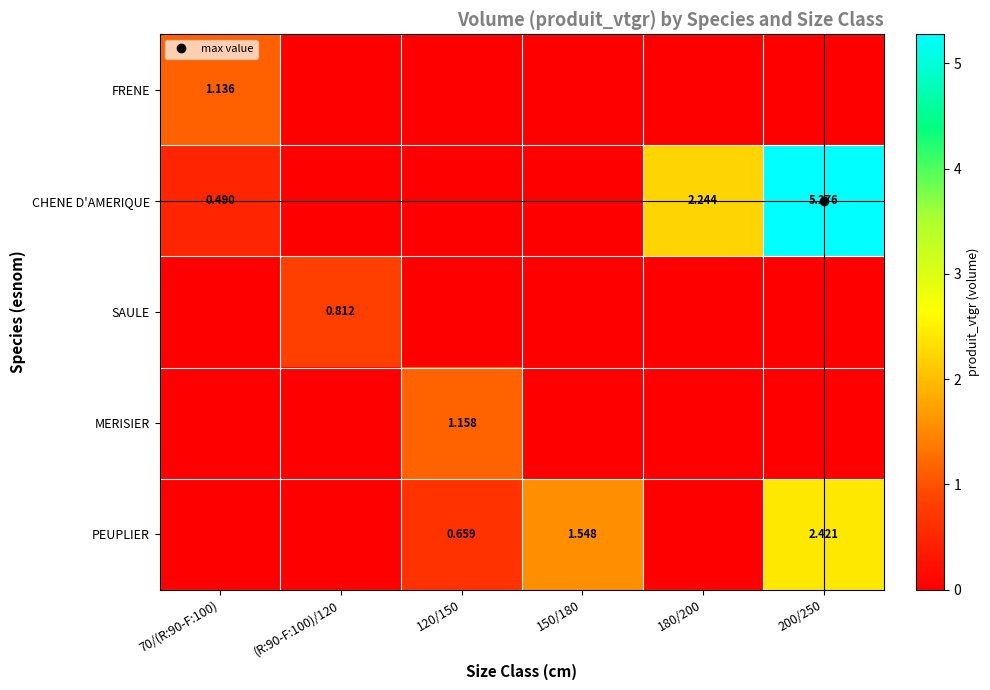

How many SAULE values are between 0 and 1?

6